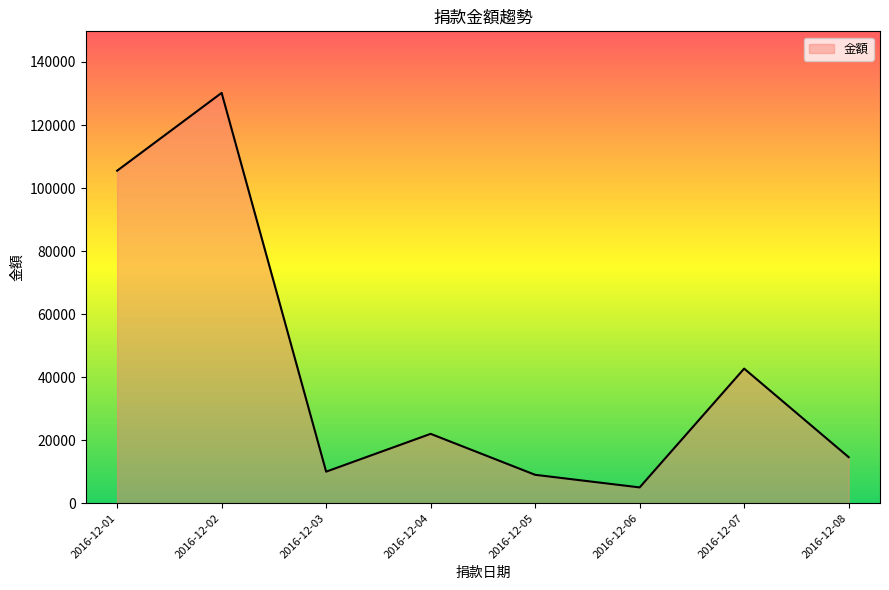

How many lines are shown in the chart?

1